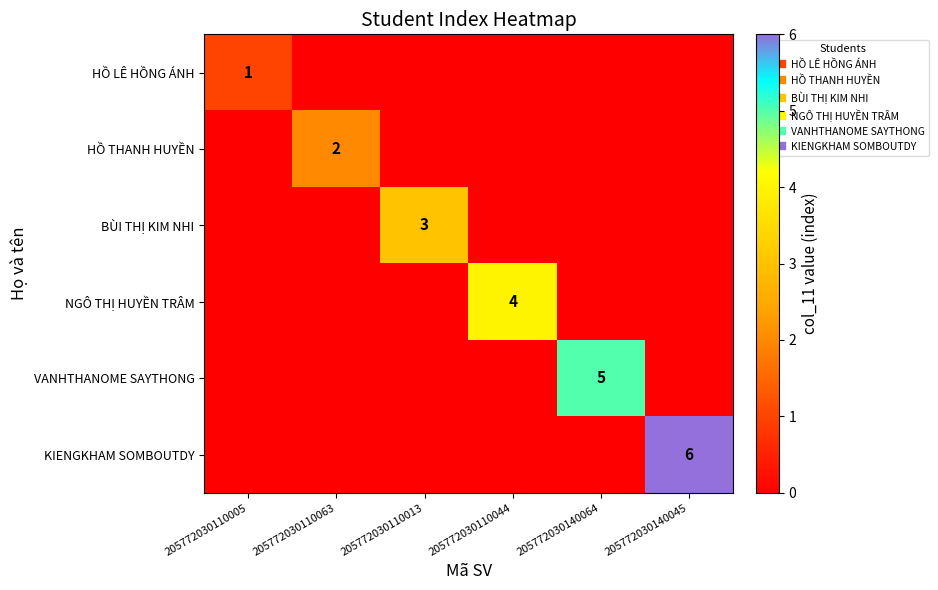

At which category is the sum across all series the highest?

205772030140045